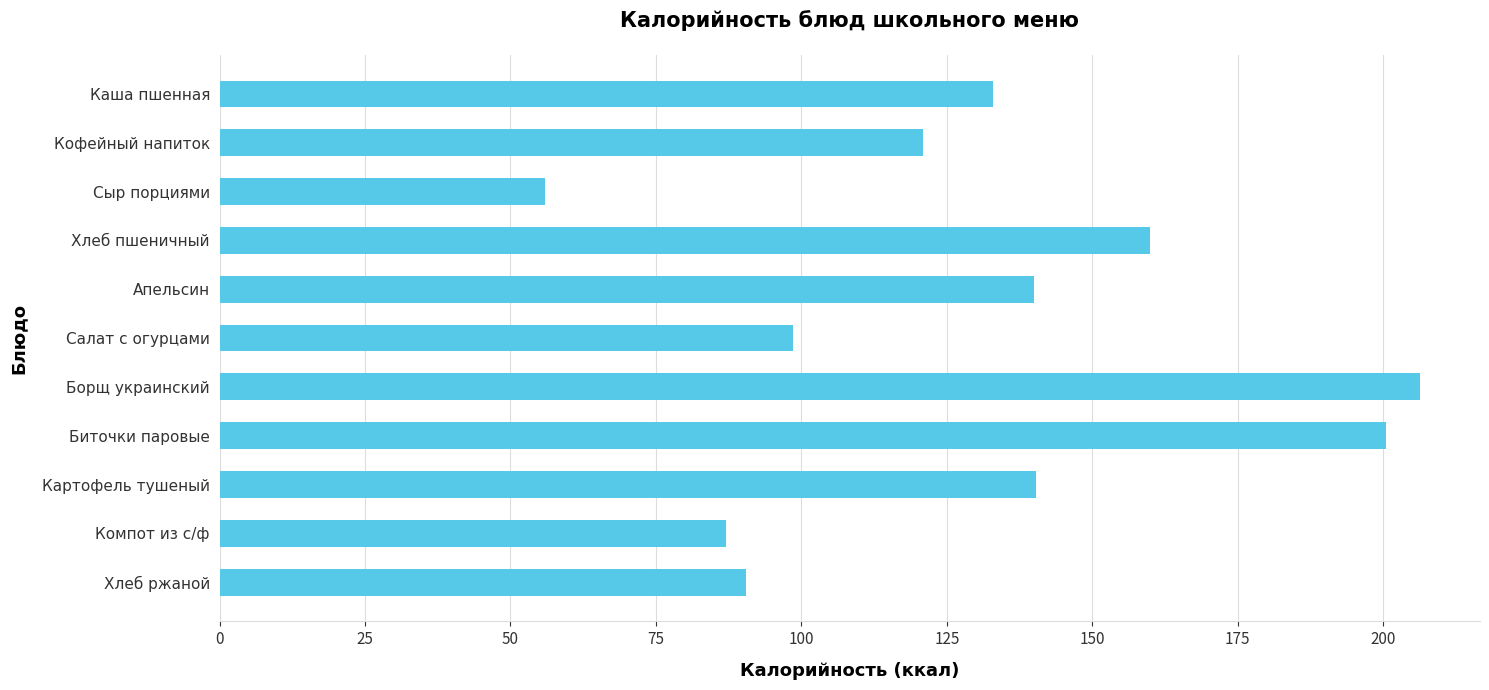

What is the ratio of the value at Апельсин to the value at Салат с огурцами?

1.4